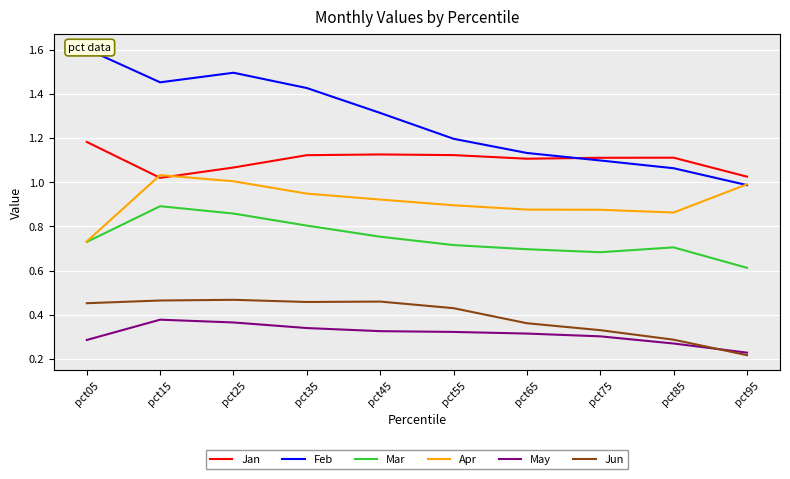

What are all the series names shown in the legend?

Jan, Feb, Mar, Apr, May, Jun